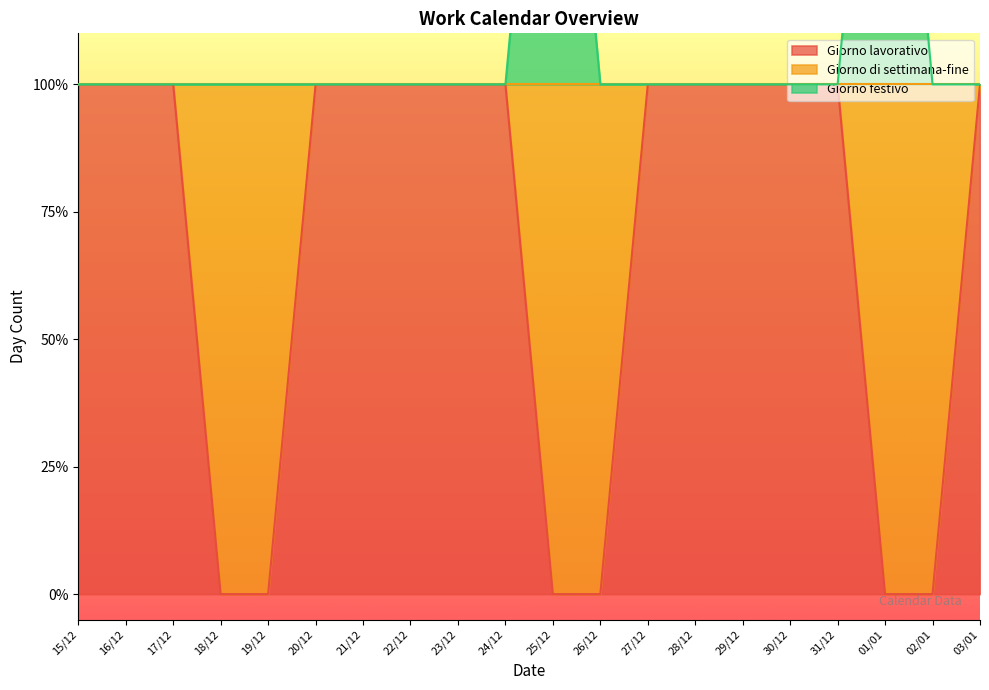

How many interior local peaks does the Giorno festivo series have?

2